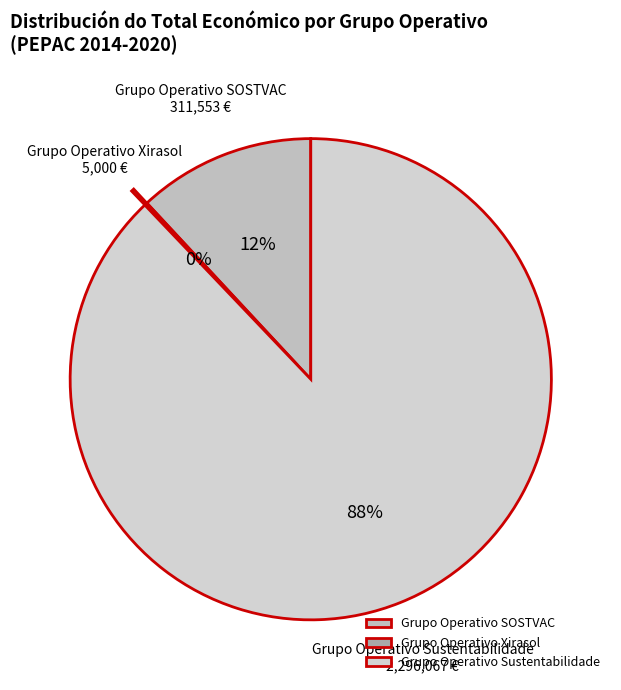

True or false: Grupo Operativo SOSTVAC accounts for 12% of the total.

True